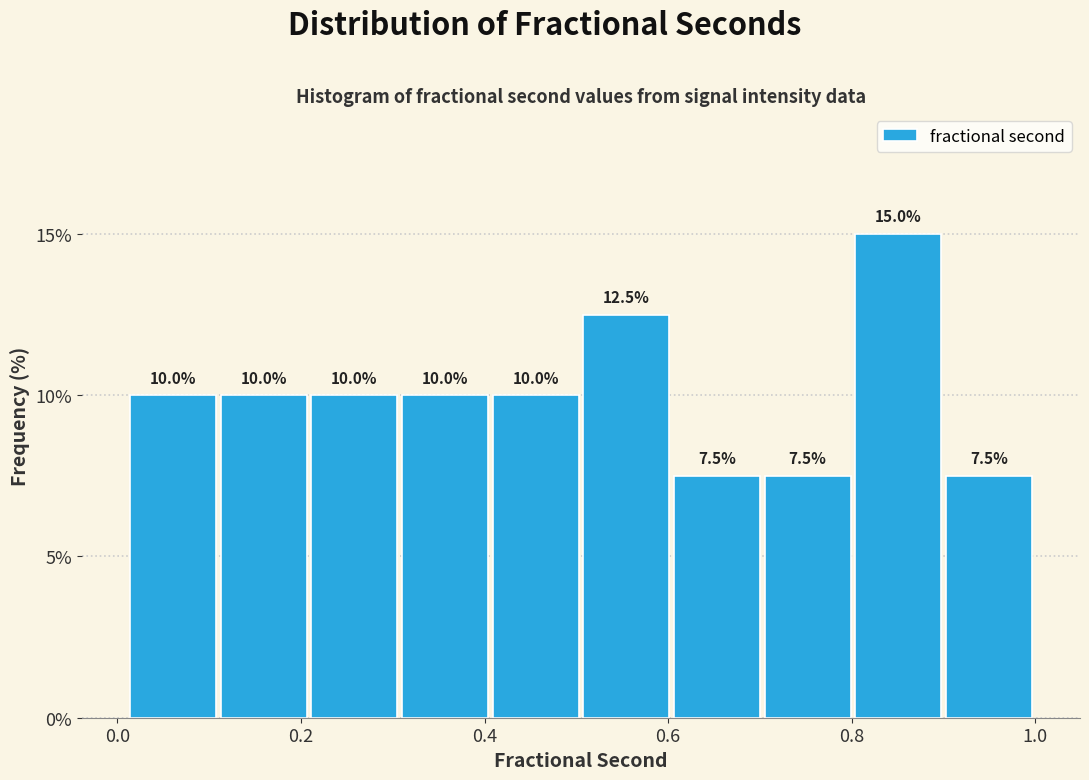

Over which range of the x-axis is the bar tallest?

0.80 to 0.90